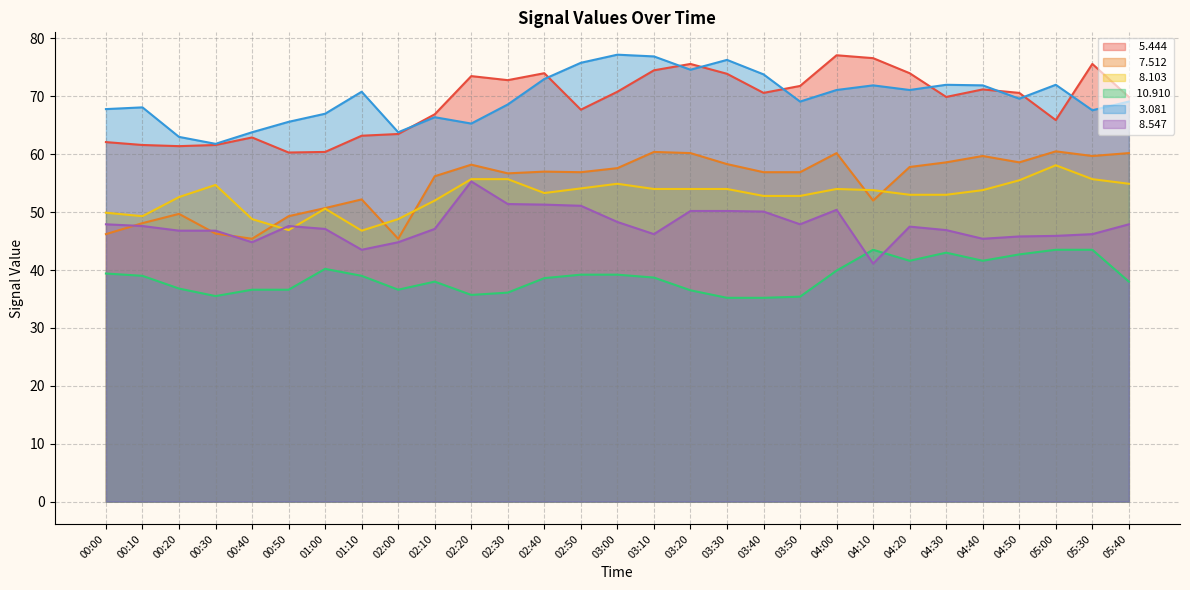

How many times do   7.512 and   8.103 cross each other?

5